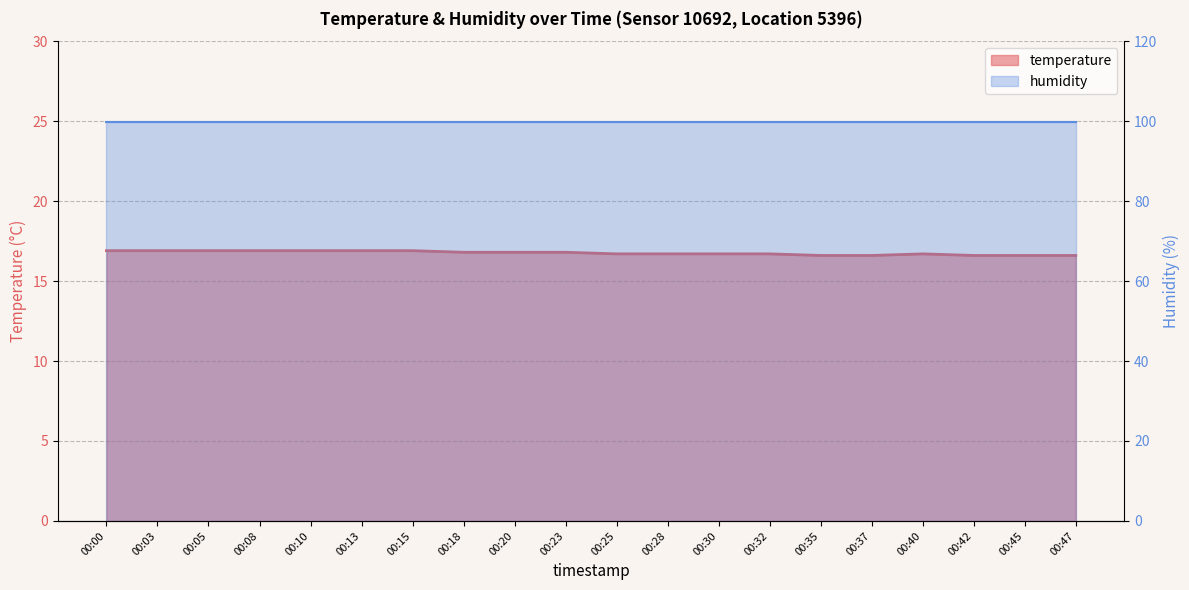

What is the sum of the values at 00:32 and 00:40?

33.4